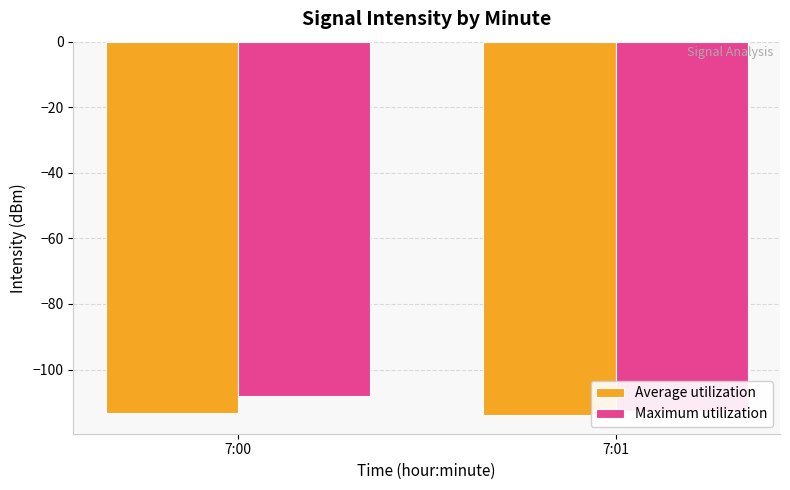

Between 7:00 and 7:01, which series saw the biggest shift?

Maximum utilization